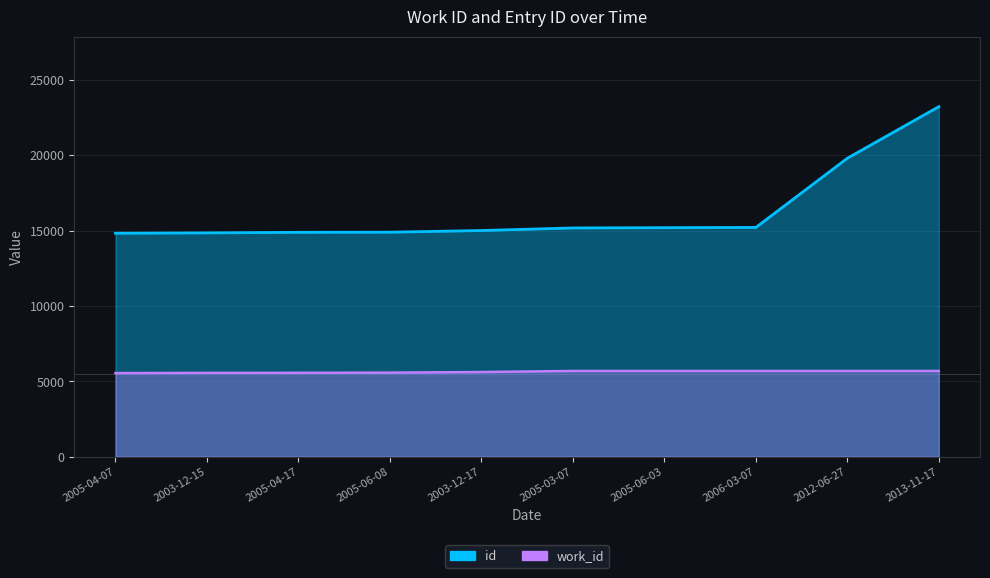

What is the smallest value displayed?

5545